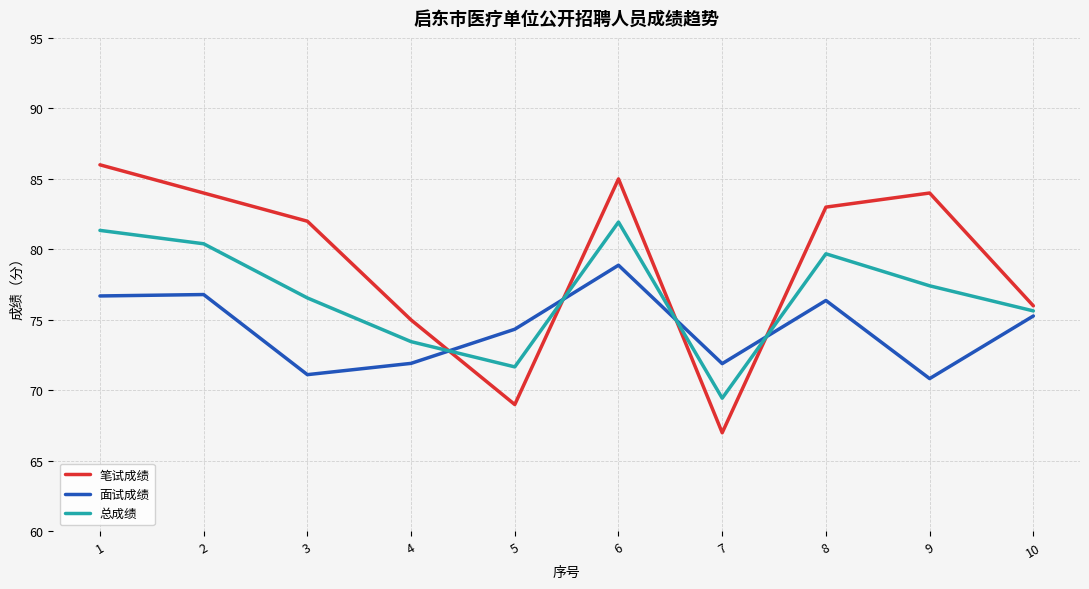

At how many categories does at least one series exceed 78?

6